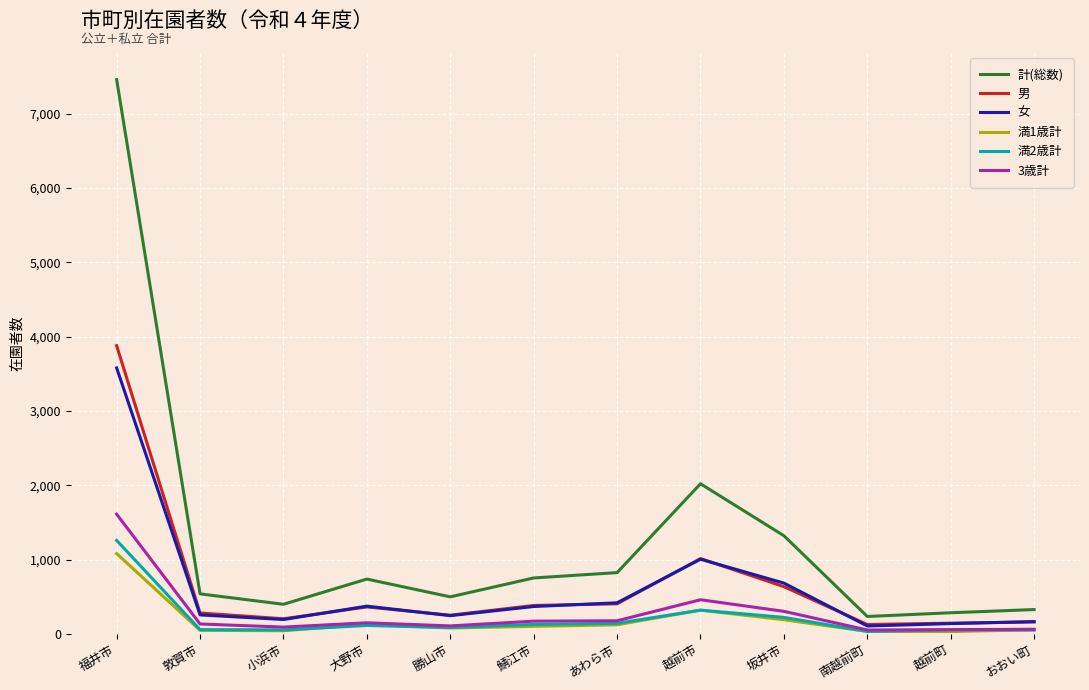

Which series has the widest spread of values?

計(総数)